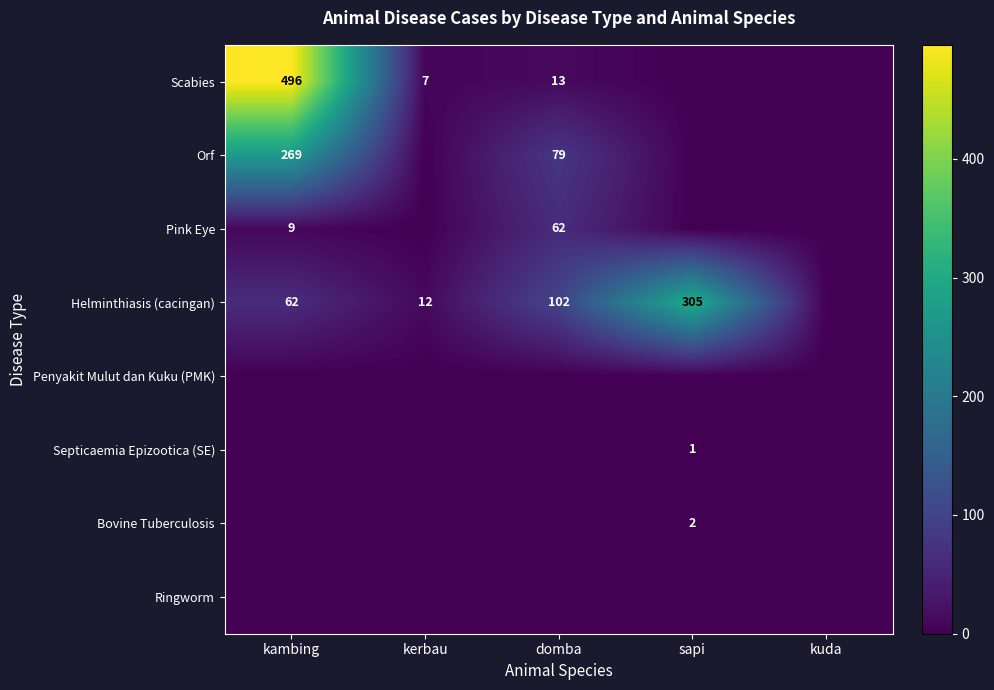

True or false: Helminthiasis (cacingan) has a value of 305 at sapi.

True